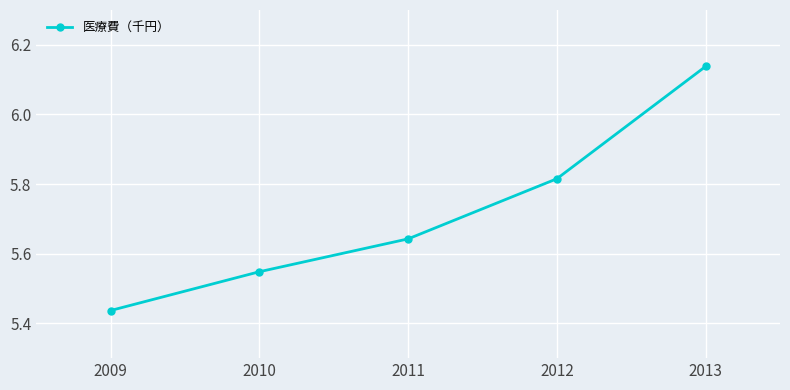

How many lines are shown in the chart?

1